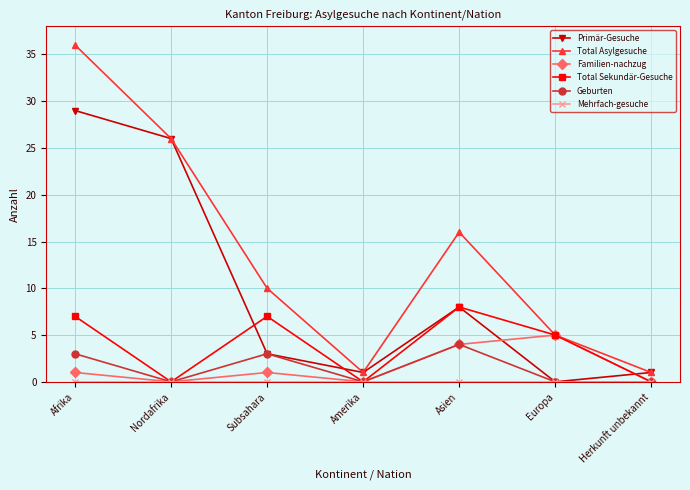

How many series are shown in this chart?

6